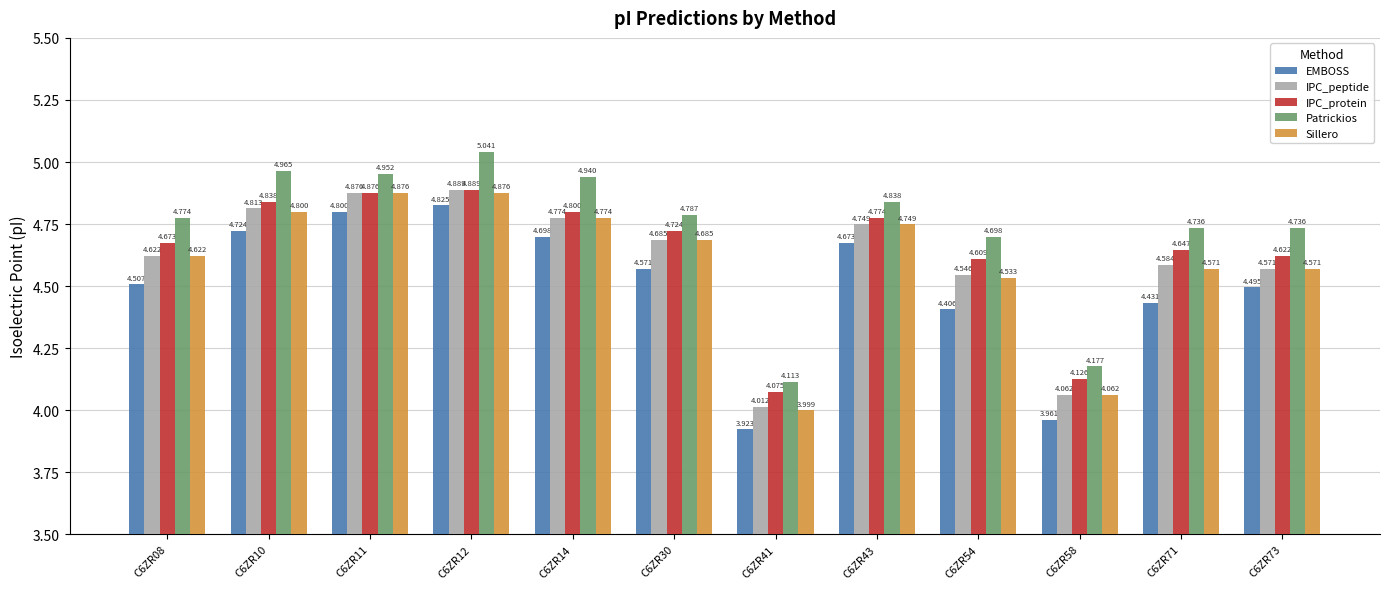

Which series has the widest spread of values?

Patrickios